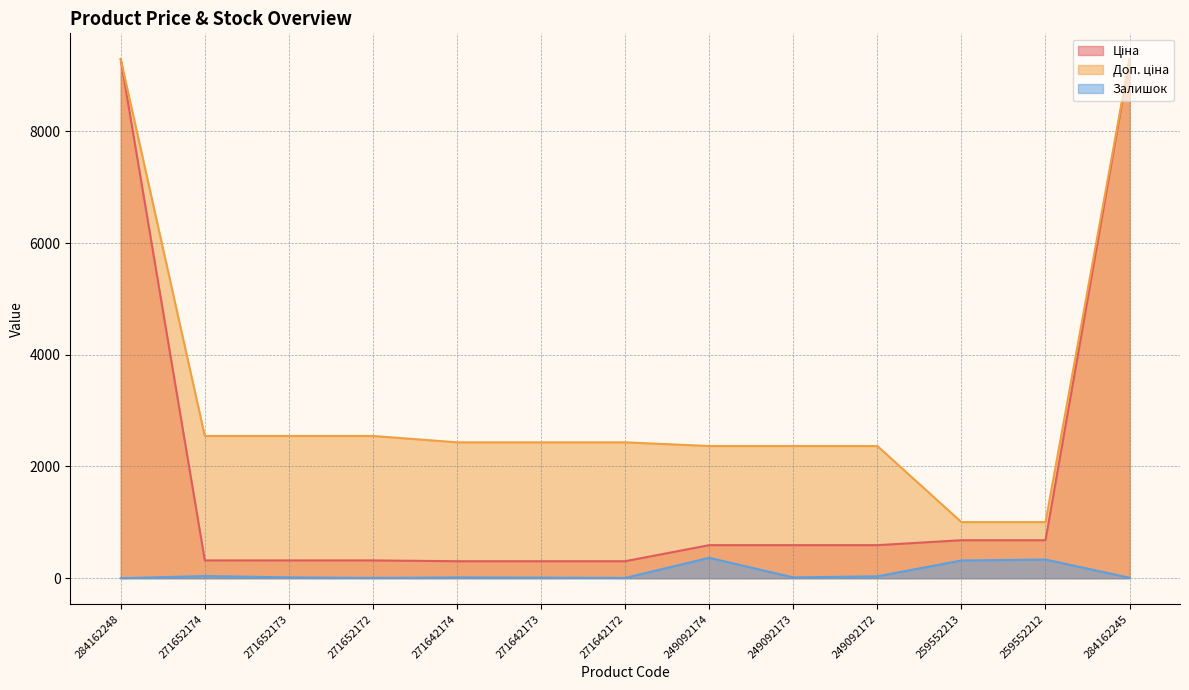

At which label does Залишок first exceed 14?

271652174